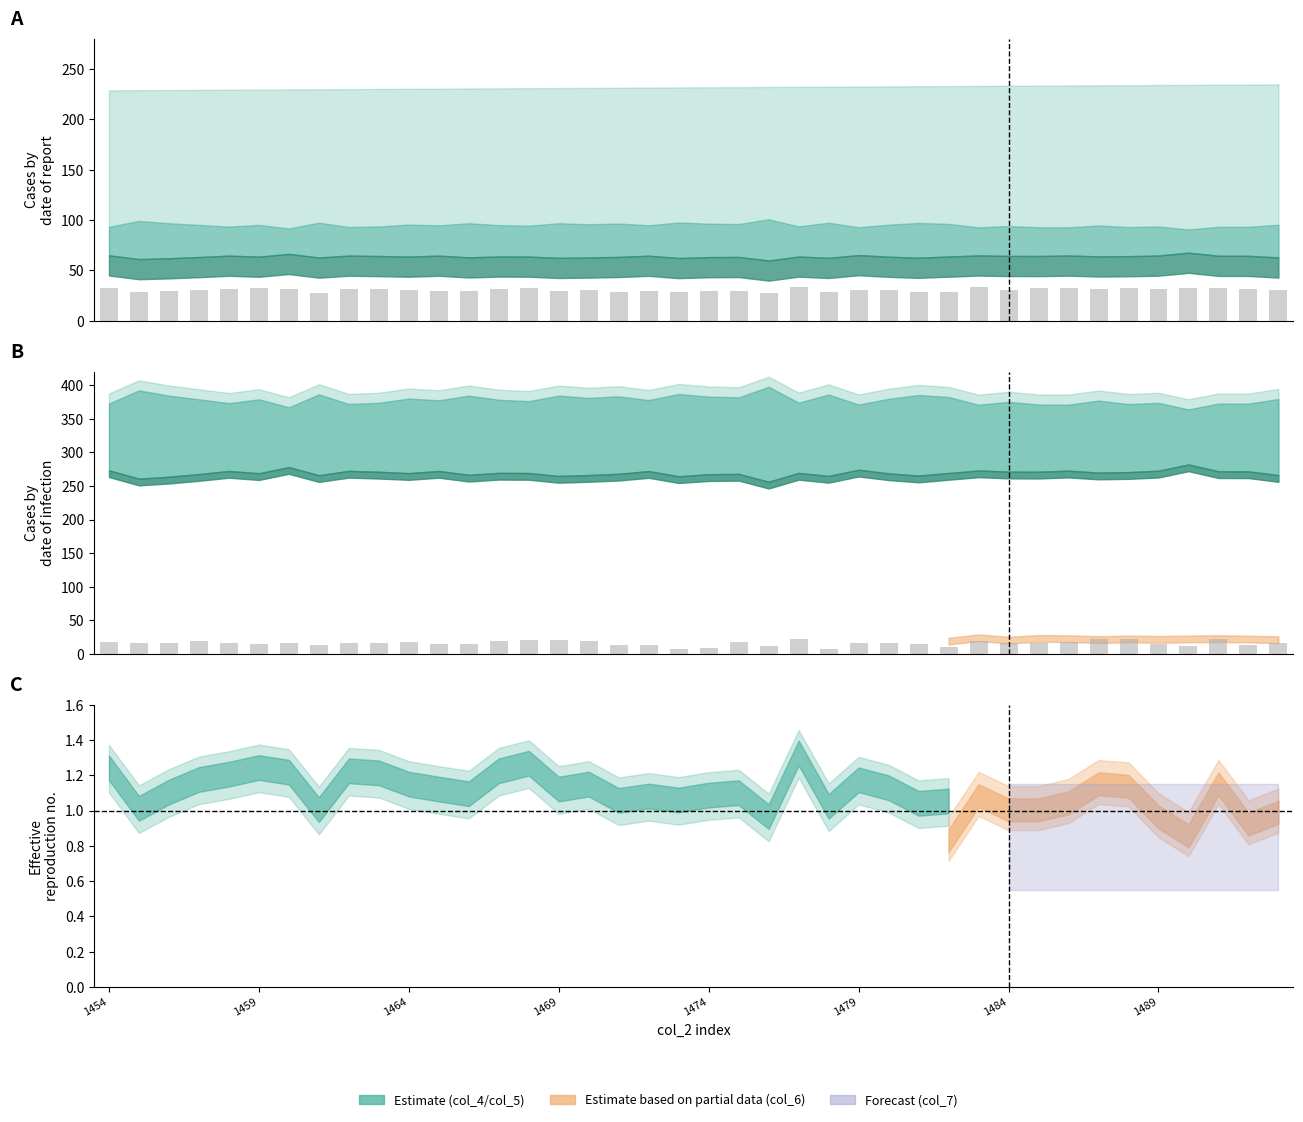

At which label does col_6 bars reach its peak?

29